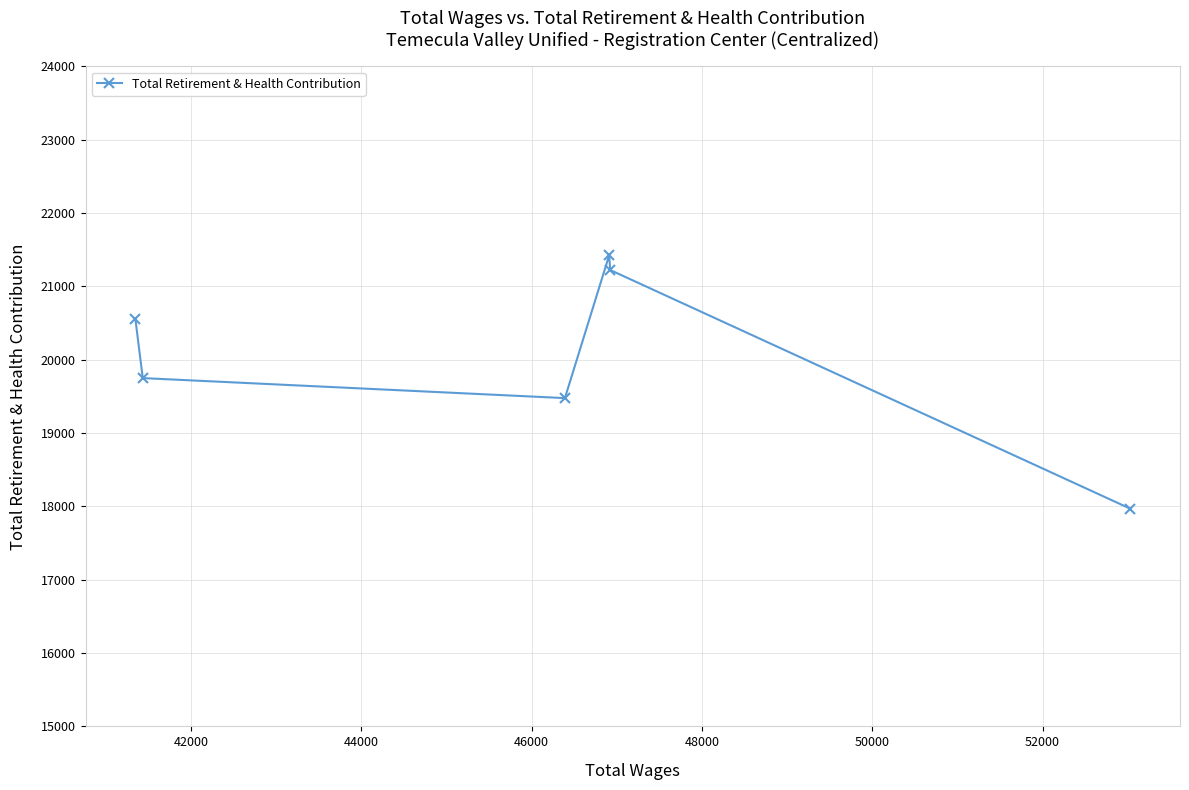

What is the difference between the maximum and minimum values?

3456